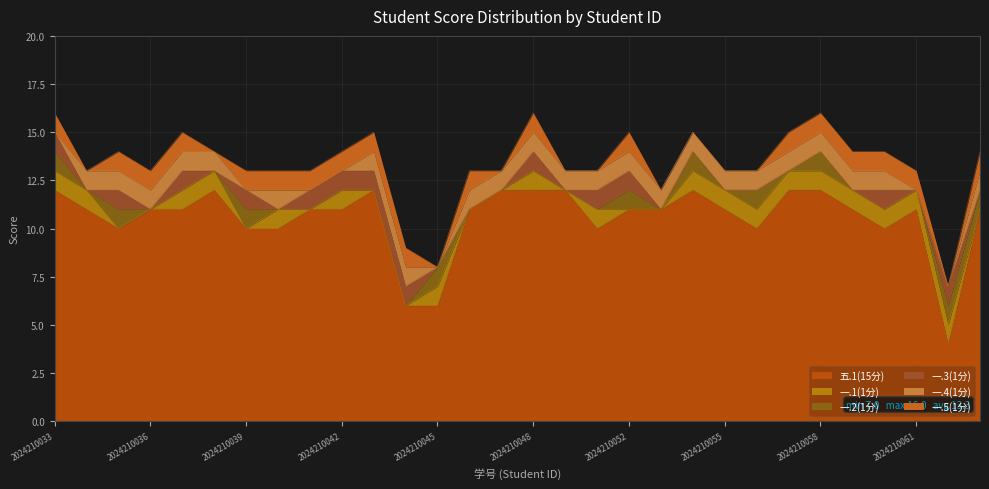

What are all the series names shown in the legend?

五.1(15分), 一.1(1分), 一.2(1分), 一.3(1分), 一.4(1分), 一.5(1分)